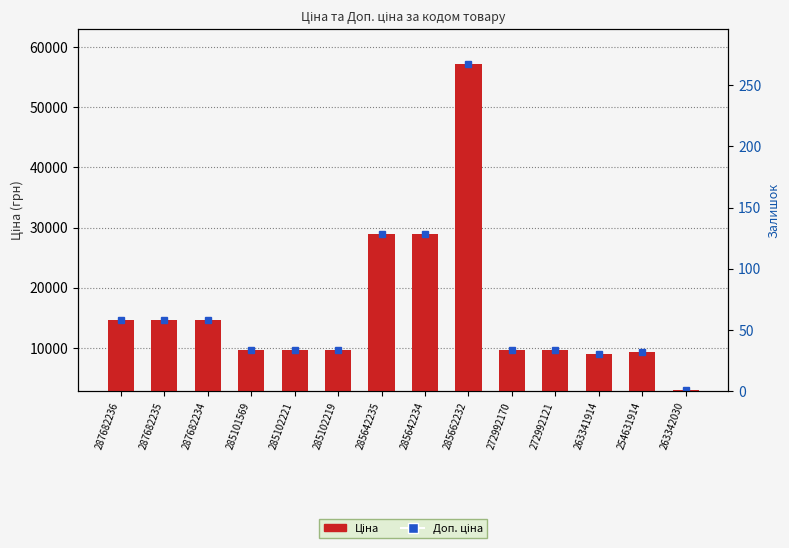

Are the bars grouped side by side (vs. stacked)?

No